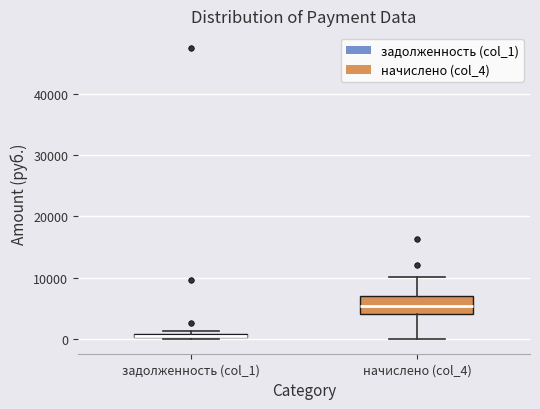

Which box is the tallest, from its lower edge to its upper edge?

начислено (col_4)